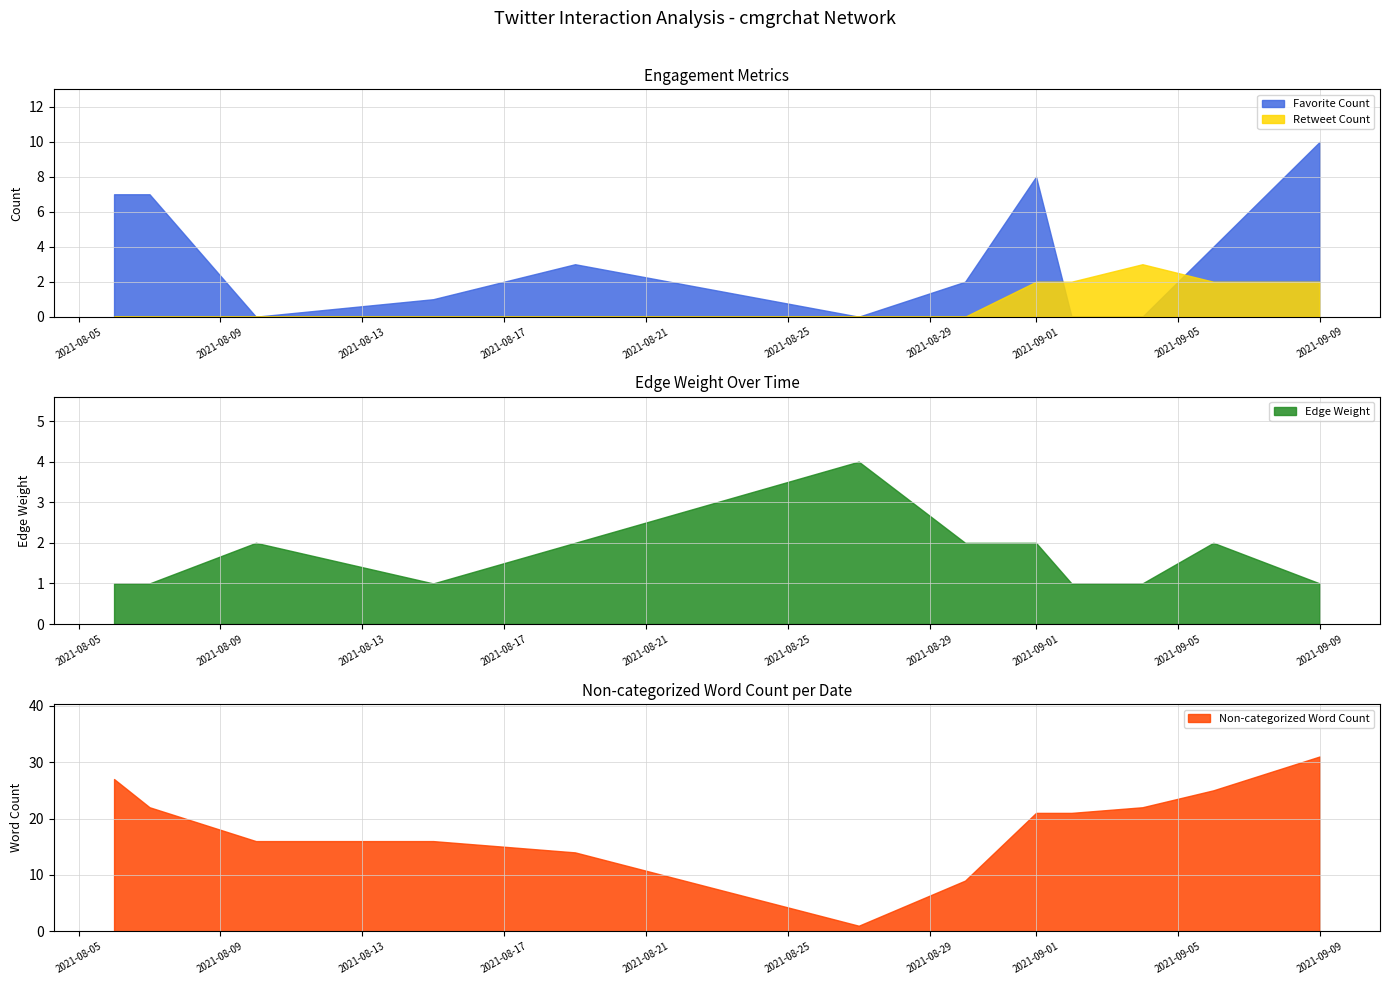

At which label does Favorite Count reach its peak?

2021-09-09